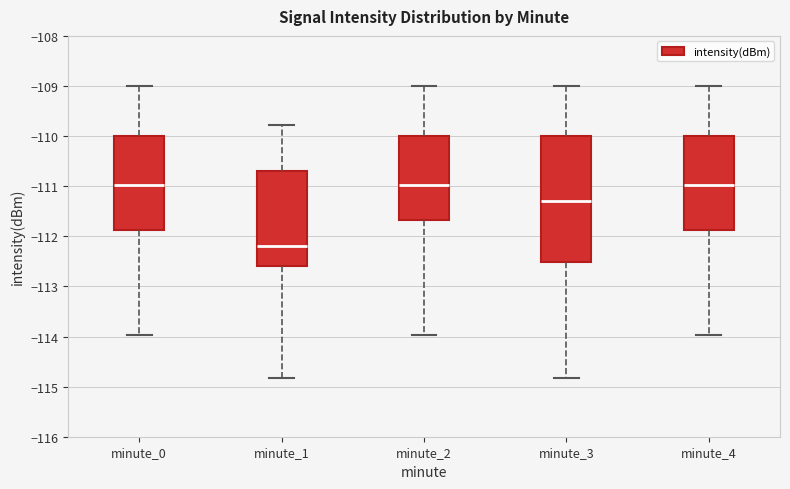

Which box's median line is the lowest?

minute_1